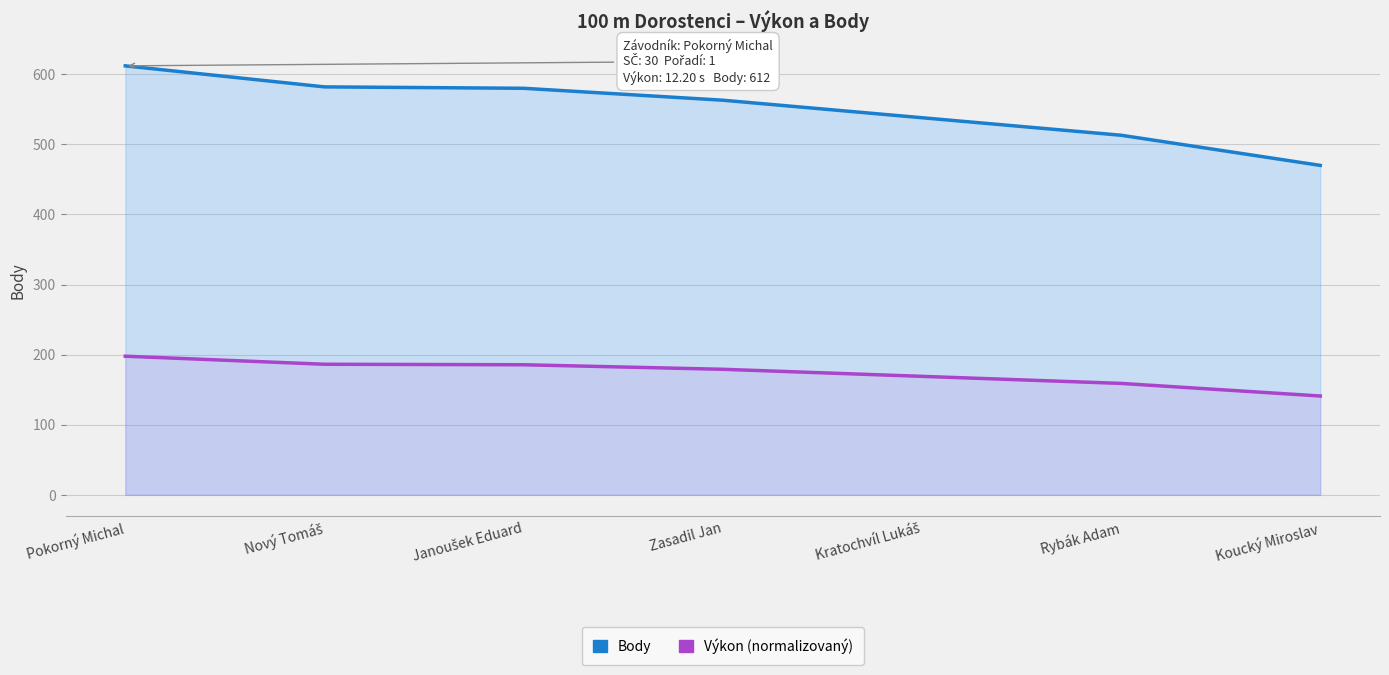

True or false: Výkon has more than 2 points higher than both neighbors.

False